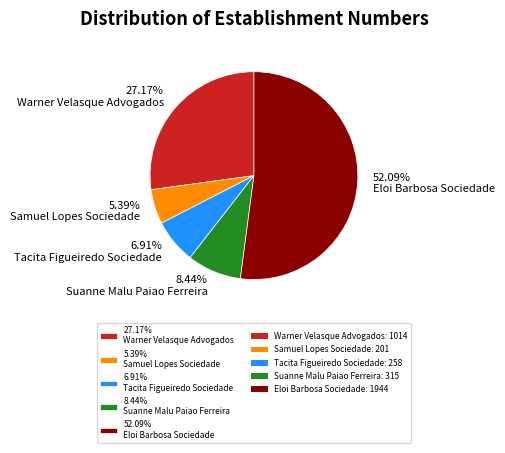

Does 52.09% Eloi Barbosa Sociedade account for over 50% of the chart?

Yes